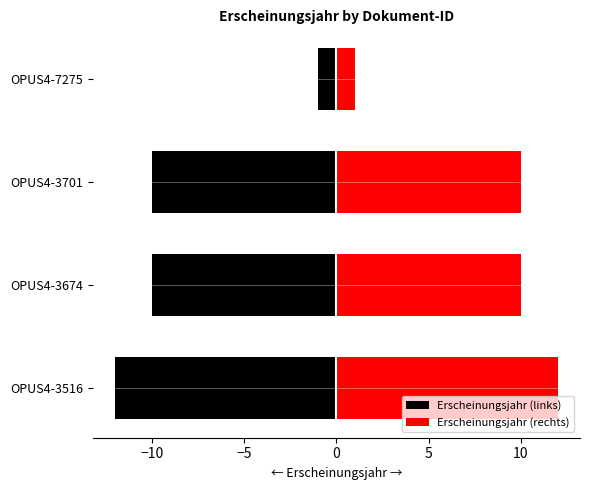

What is the sum of all Erscheinungsjahr (links) values?

-33